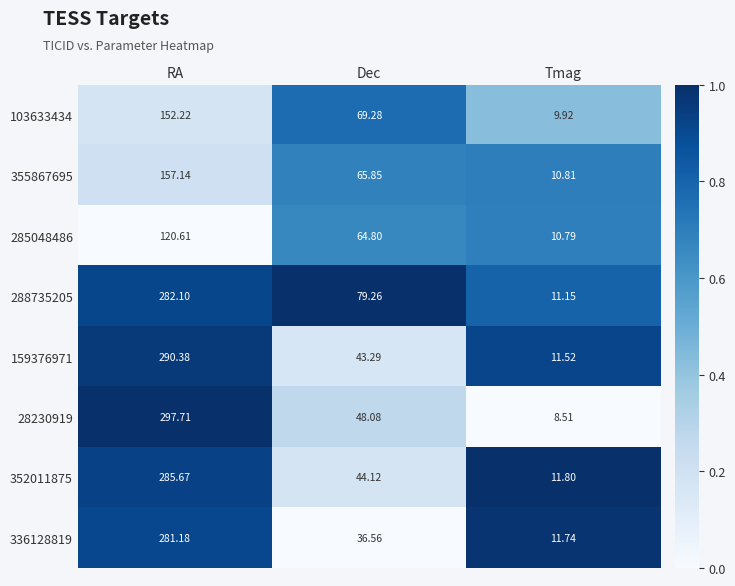

Between Dec and Tmag, which series saw the biggest shift?

288735205